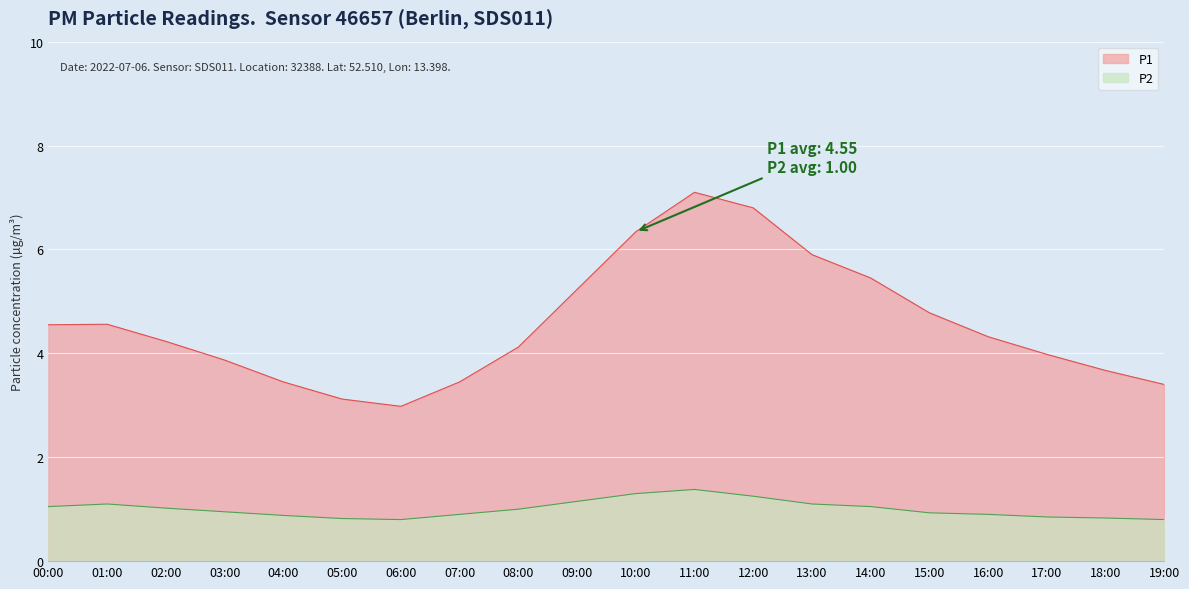

How many values in the P2 series are below 1?

10